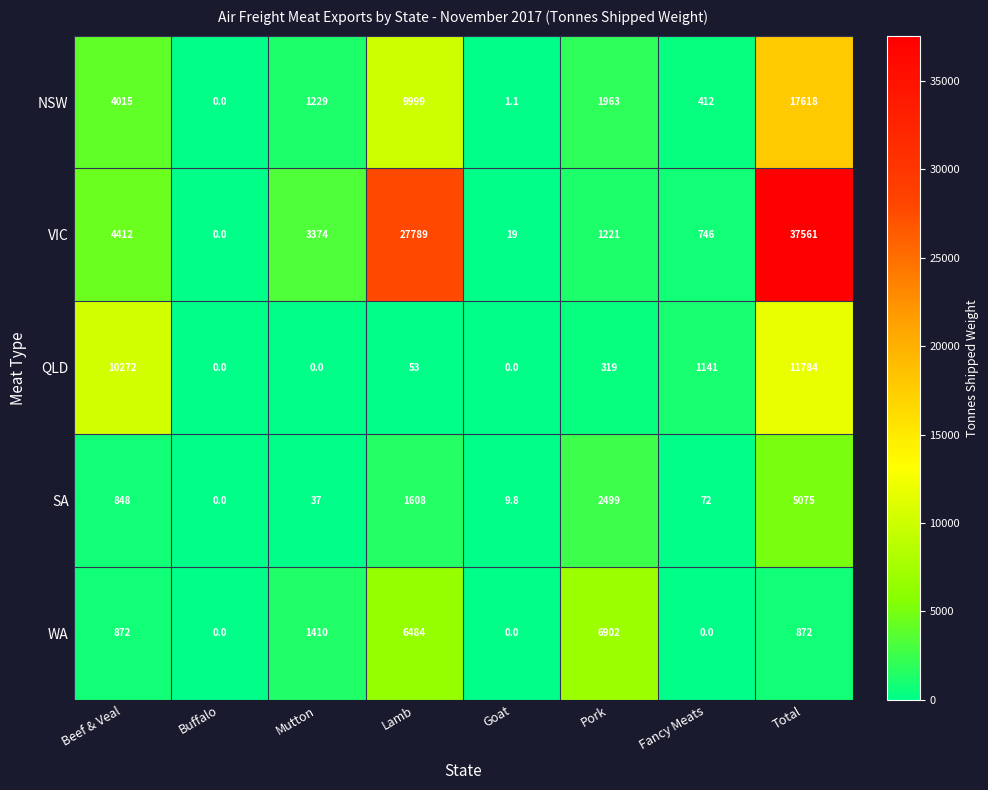

What is the difference between the NSW values at Goat and Pork?

1961.9